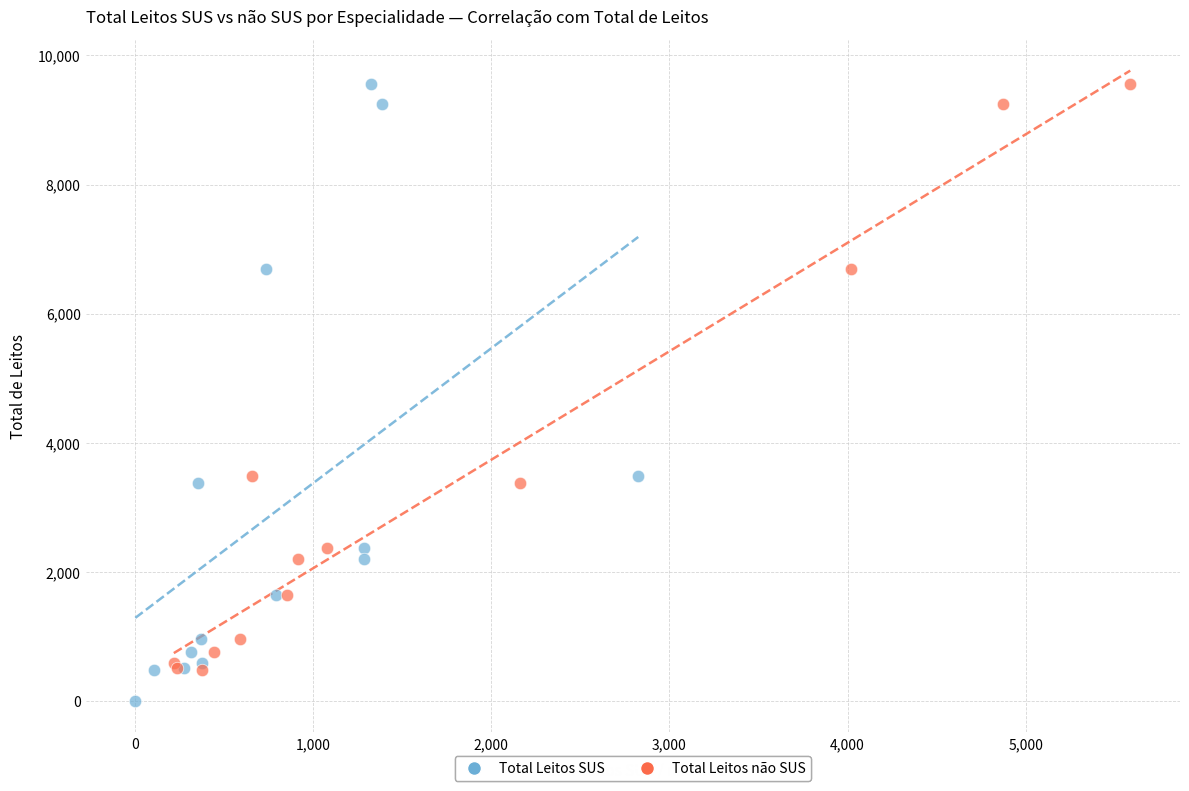

Which series contains the lowest Y value?

Total Leitos SUS